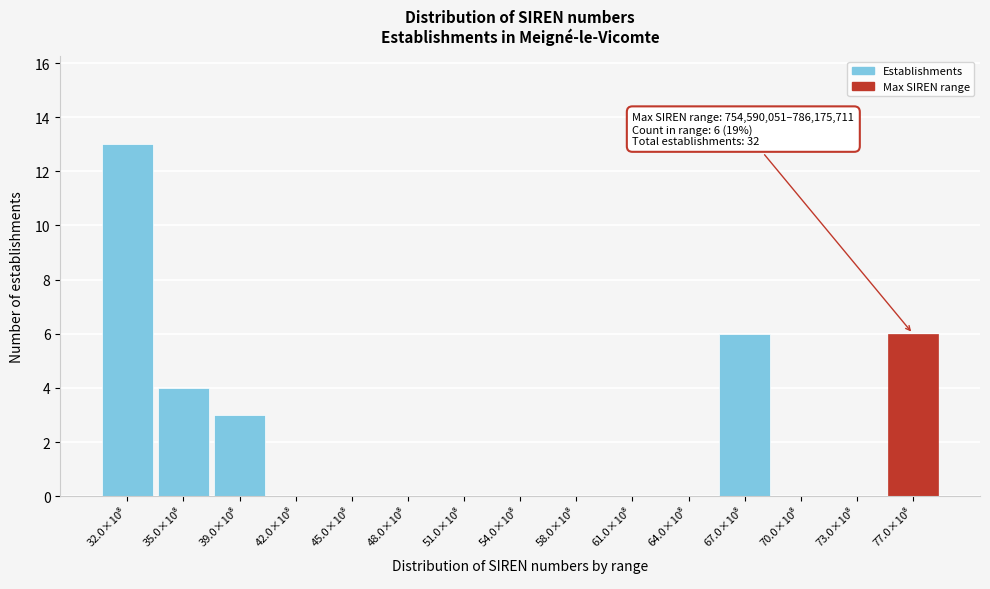

What is the maximum value shown in the chart?

13